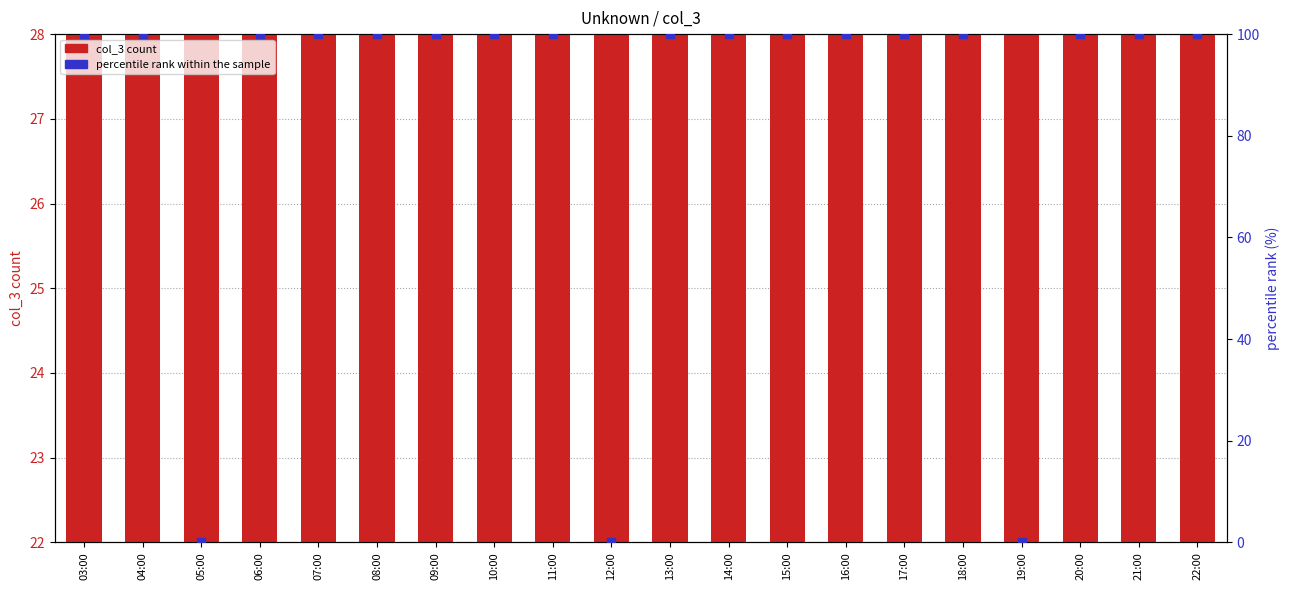

Which series reaches the maximum Y coordinate?

percentile rank within the sample